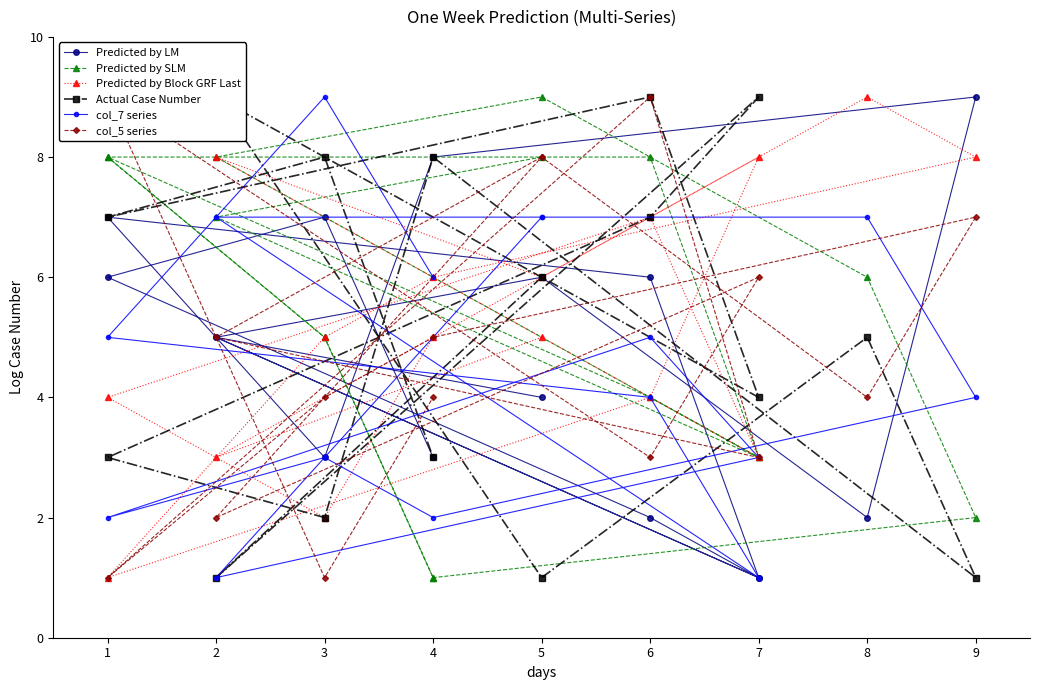

How many distinct data groups are displayed?

6